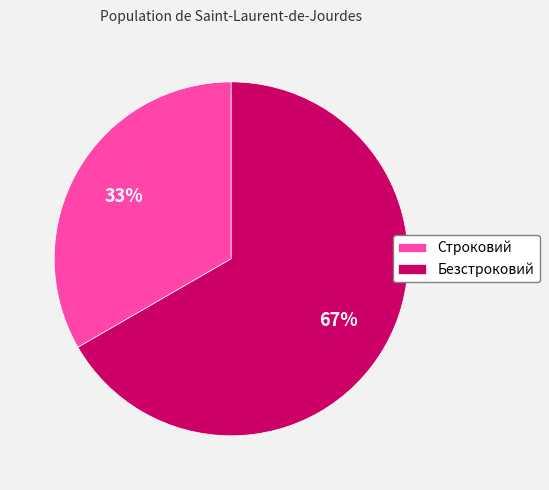

How many slices are in this pie chart?

2